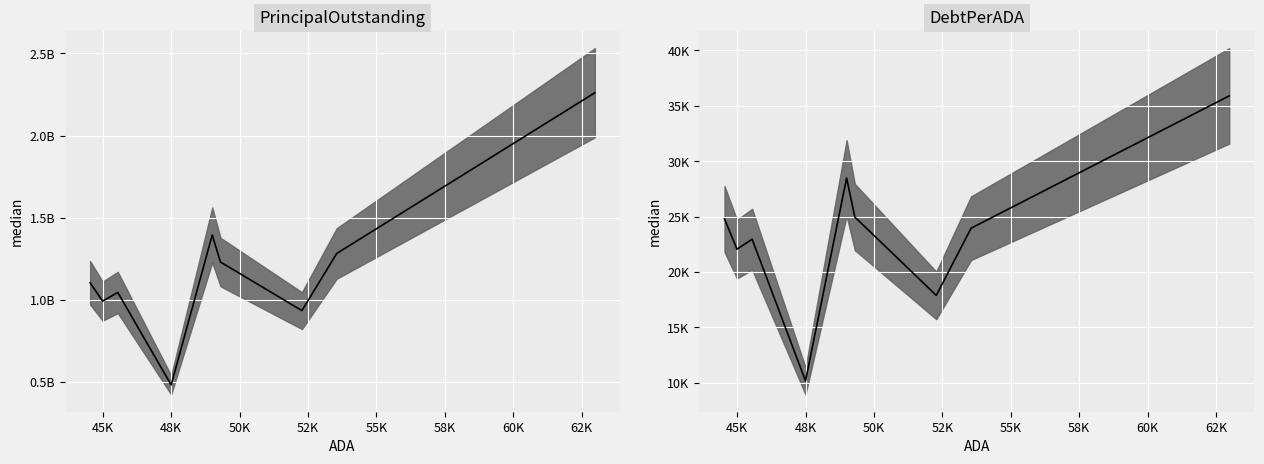

What is the approximate value of PrincipalOutstanding at Klein ISD?

1395105000.0